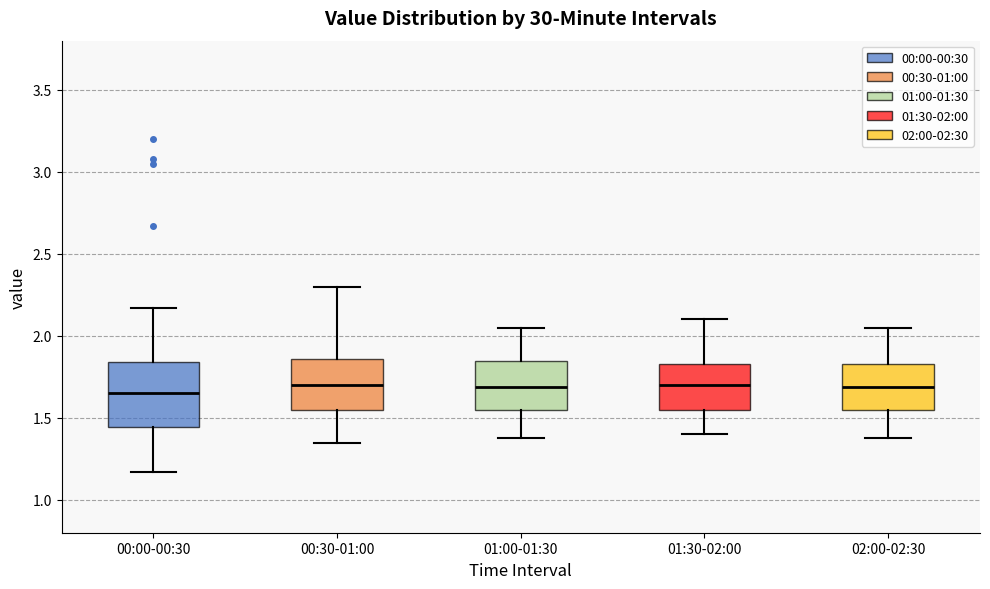

Reading left to right, transcribe this box plot: for each box, give where its median line is, the range the box spans, and where its two whiskers end, as read against the y-axis. The values are not printed on the chart, so give them approximately, as read against the axis.

00:00-00:30: median 1.65, box 1.45 to 1.85, whiskers 1.15 to 2.15
00:30-01:00: median 1.70, box 1.55 to 1.85, whiskers 1.35 to 2.30
01:00-01:30: median 1.70, box 1.55 to 1.85, whiskers 1.40 to 2.05
01:30-02:00: median 1.70, box 1.55 to 1.85, whiskers 1.40 to 2.10
02:00-02:30: median 1.70, box 1.55 to 1.85, whiskers 1.40 to 2.05